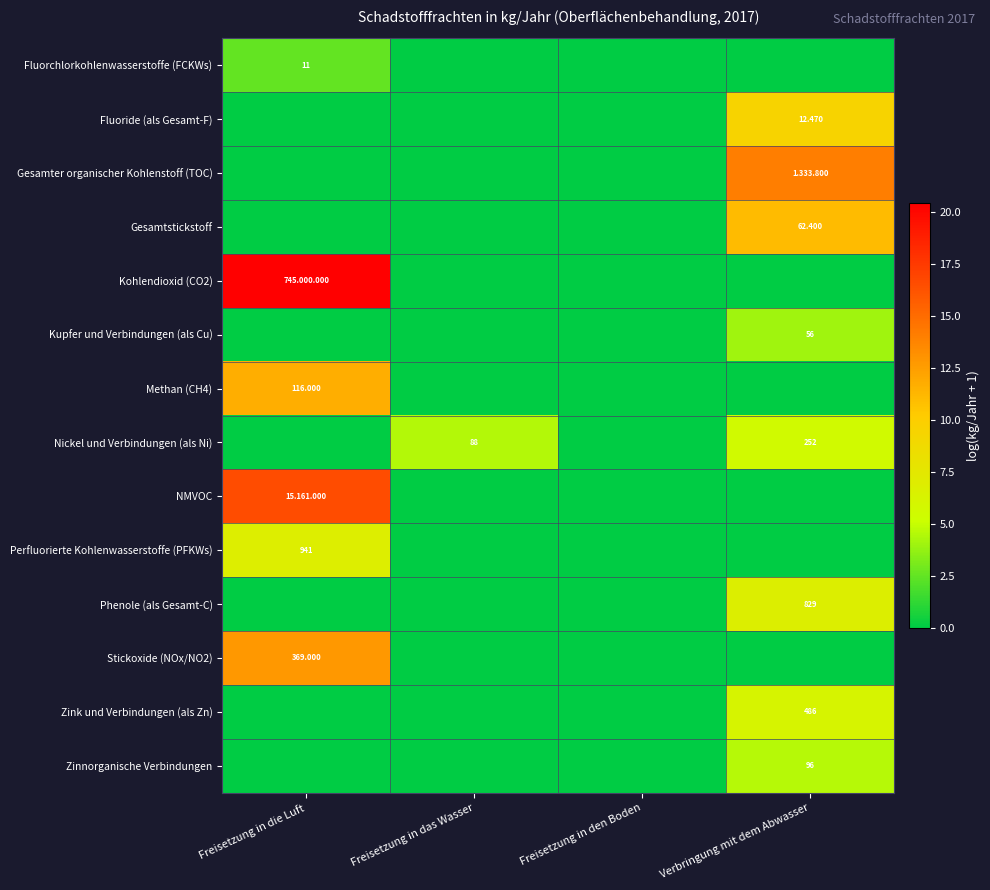

Is the value of Perfluorierte Kohlenwasserstoffe (PFKWs) at Freisetzung in die Luft greater than the value of Nickel und Verbindungen (als Ni) at Freisetzung in das Wasser?

Yes